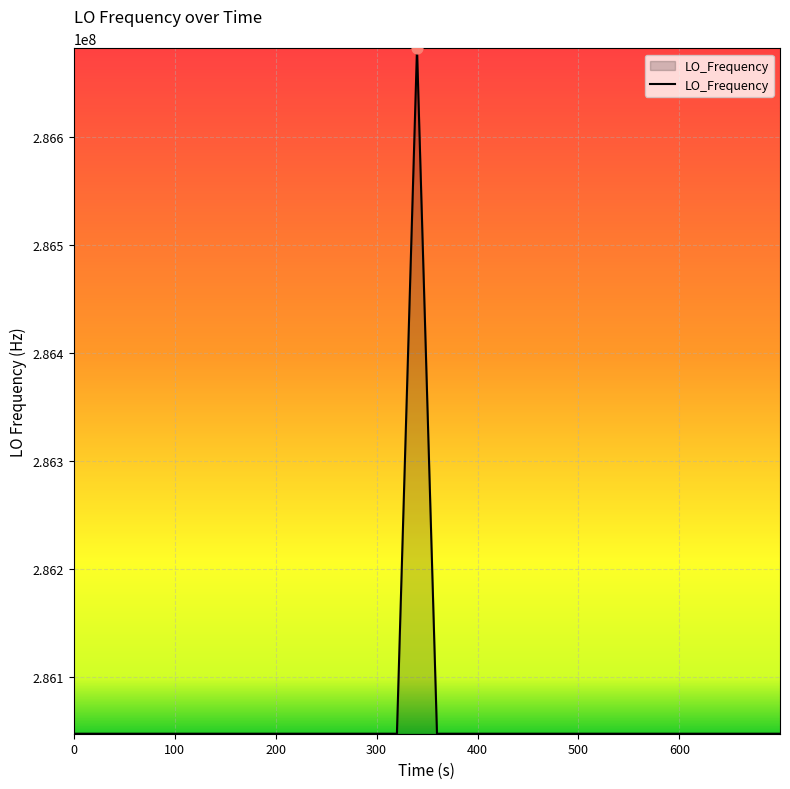

What is the maximum value shown in the chart?

286682704.1